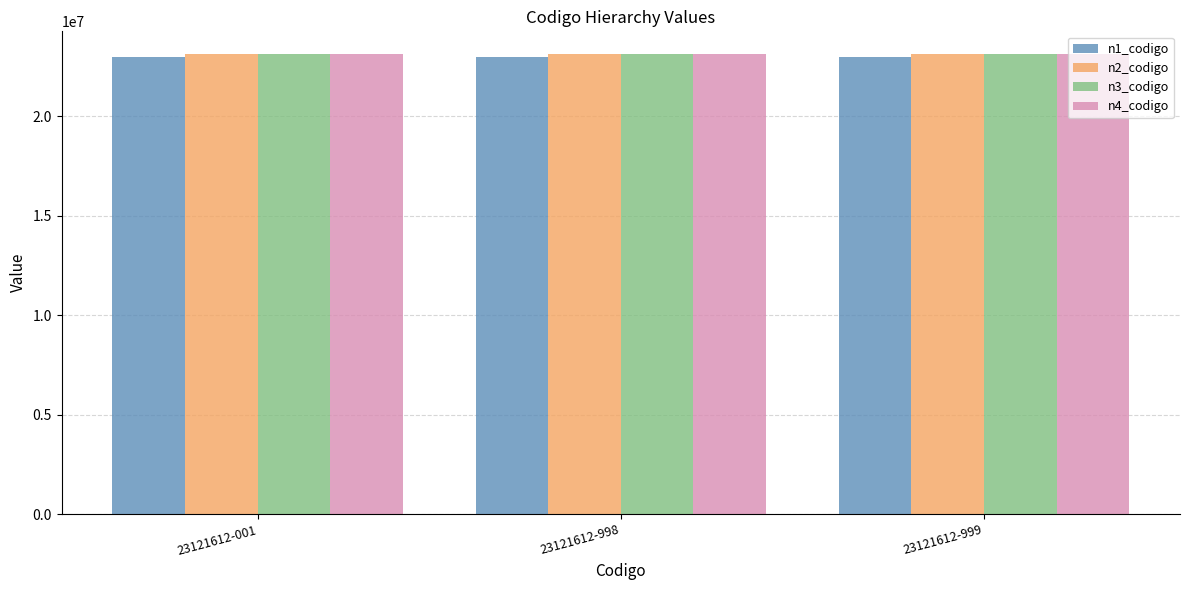

The value of n1_codigo at 23121612-998 is 23000000. True or false?

True